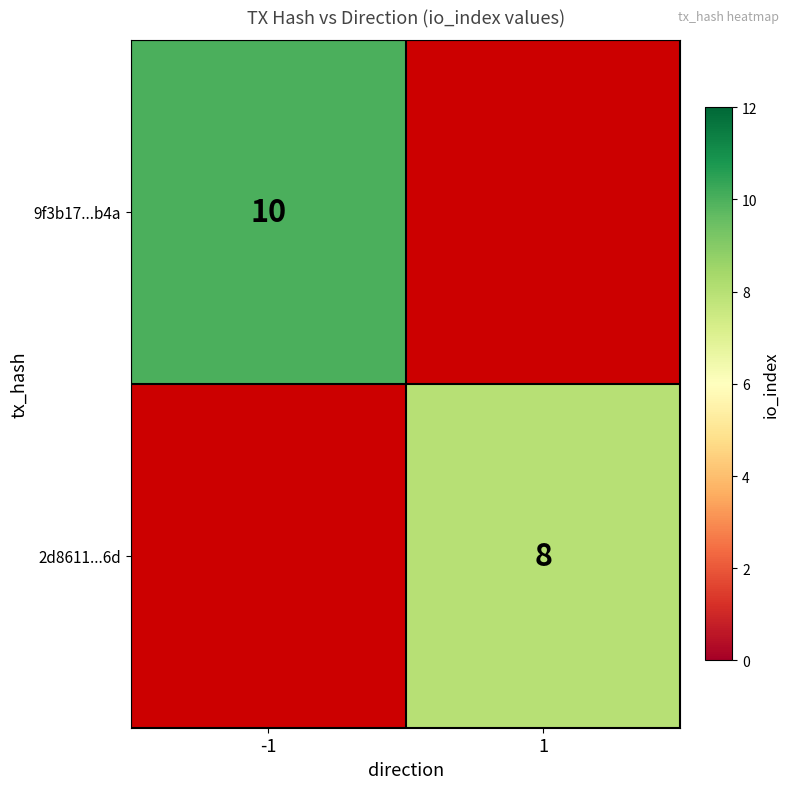

True or false: 2d8611...6d has a value of 5 at 1.

False